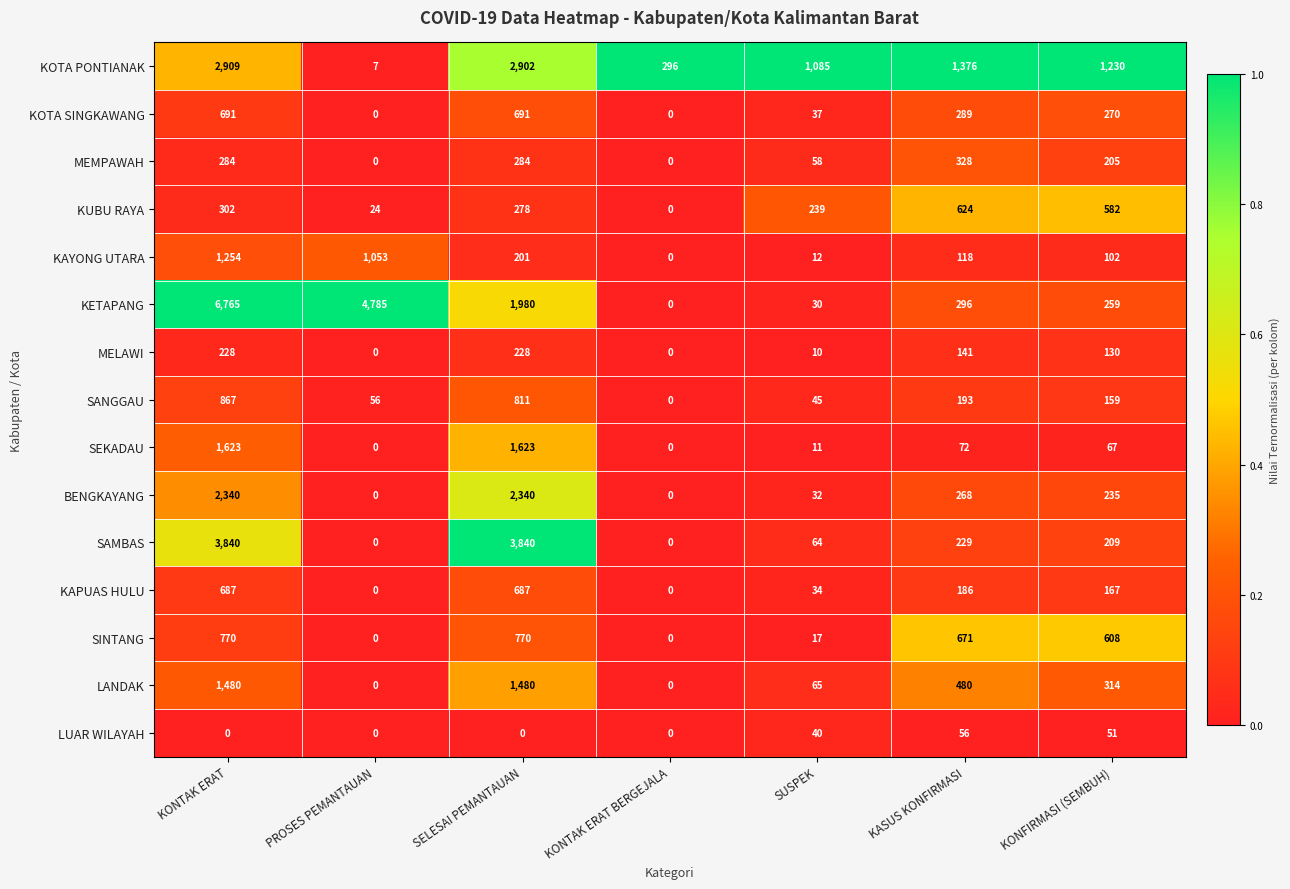

Which series has the largest total across all categories?

KETAPANG